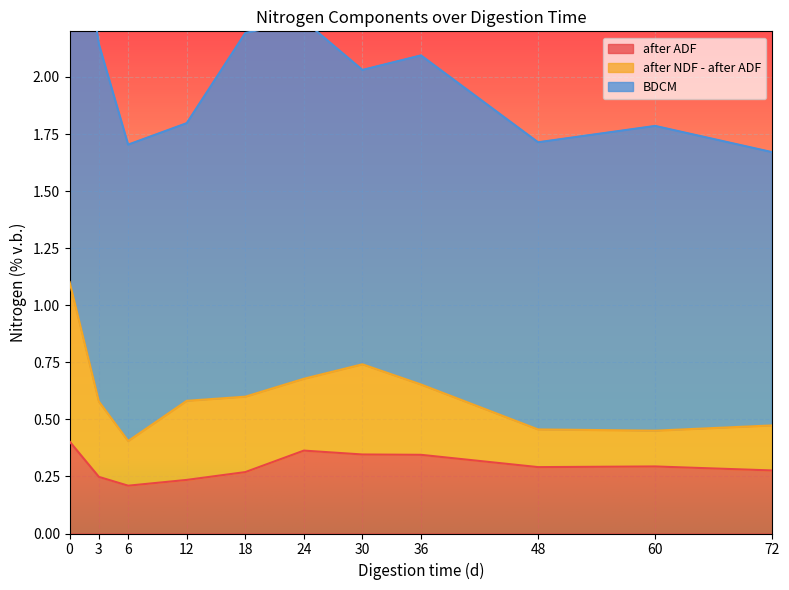

Rank the series by their maximum value, from highest to lowest.

BDCM, after NDF - after ADF, after ADF